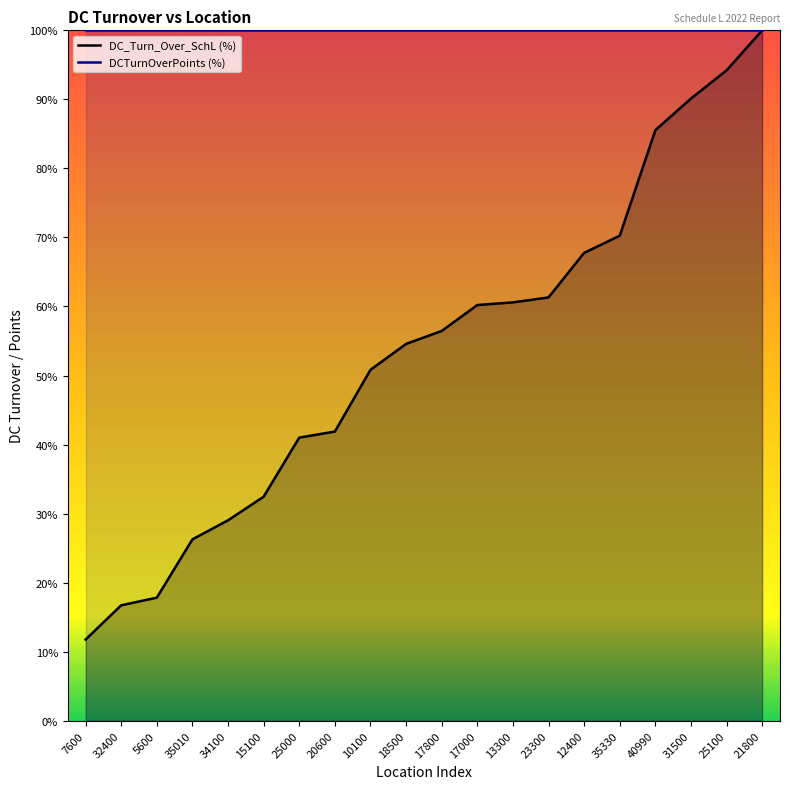

True or false: DCTurnOverPoints (%) has a value of 100.0 at 5600.

True